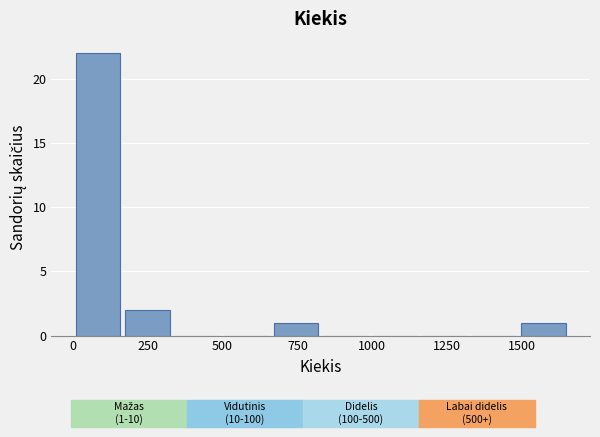

Around what value on the x-axis is the tallest bar? Give the approximate position of its centre, as read against the axis.

100